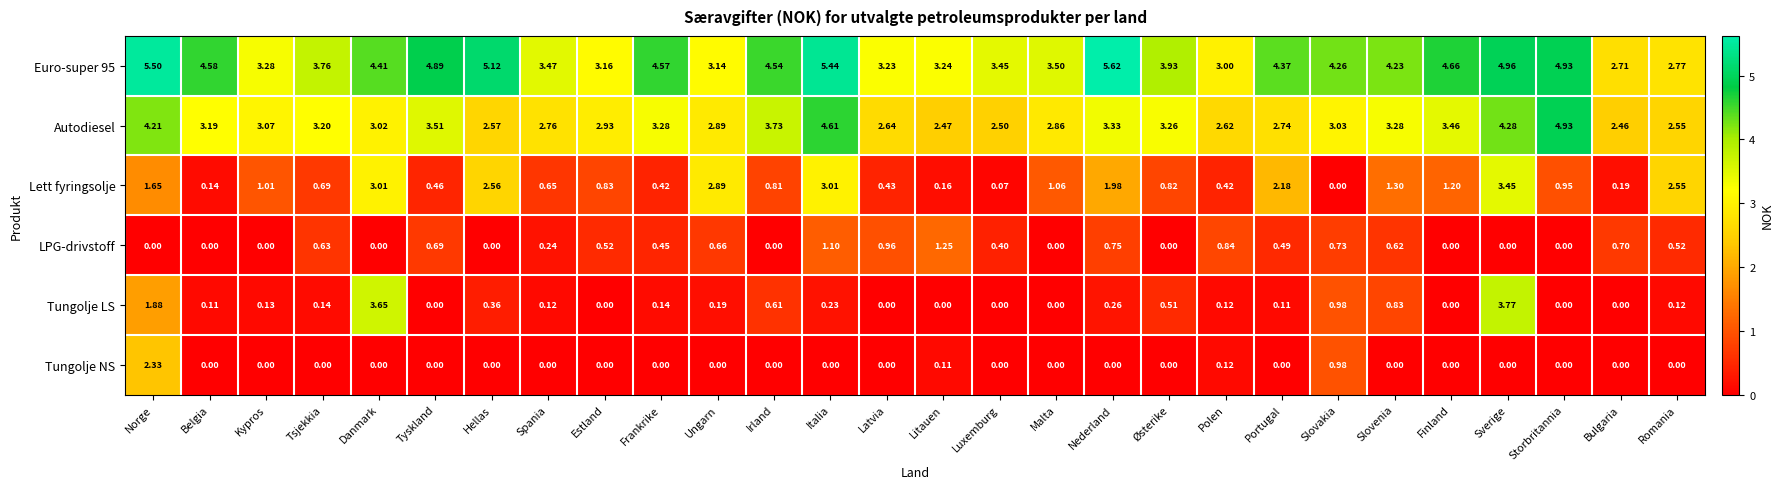

At how many categories does at least one series exceed 5?

4